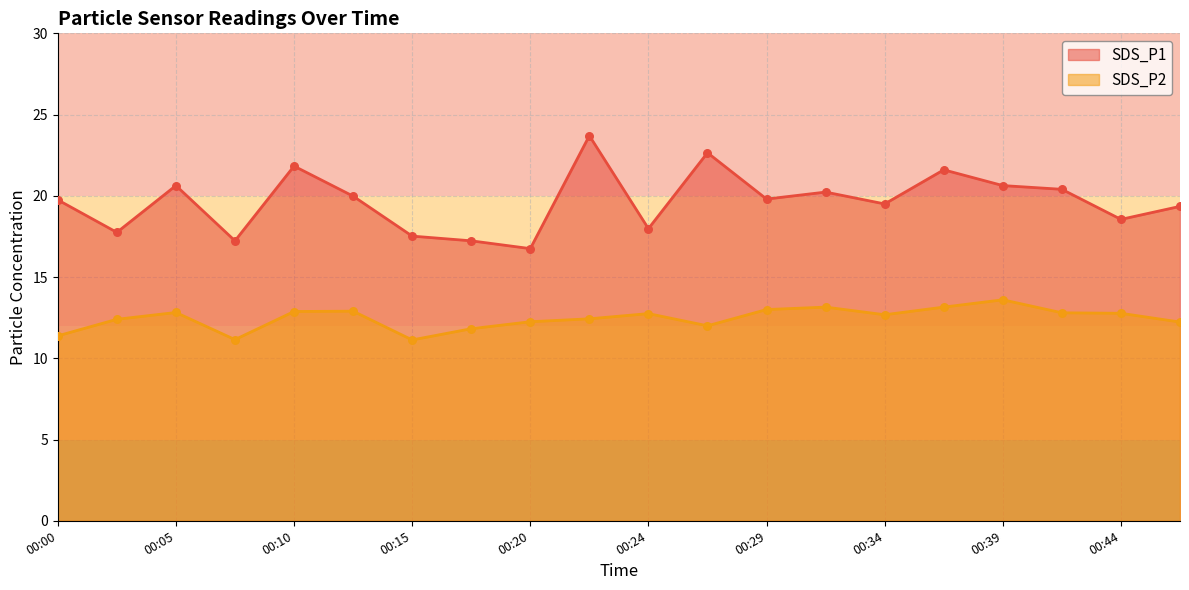

What is the total value across all series at 00:24?

30.7